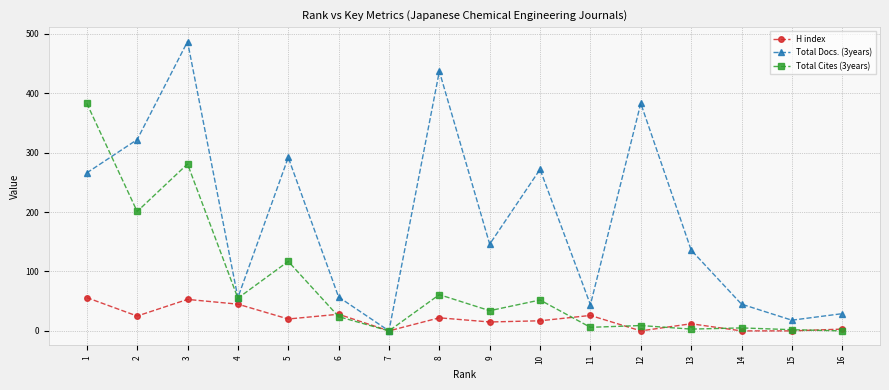

What is the spread (max minus min) of values at 1?

327